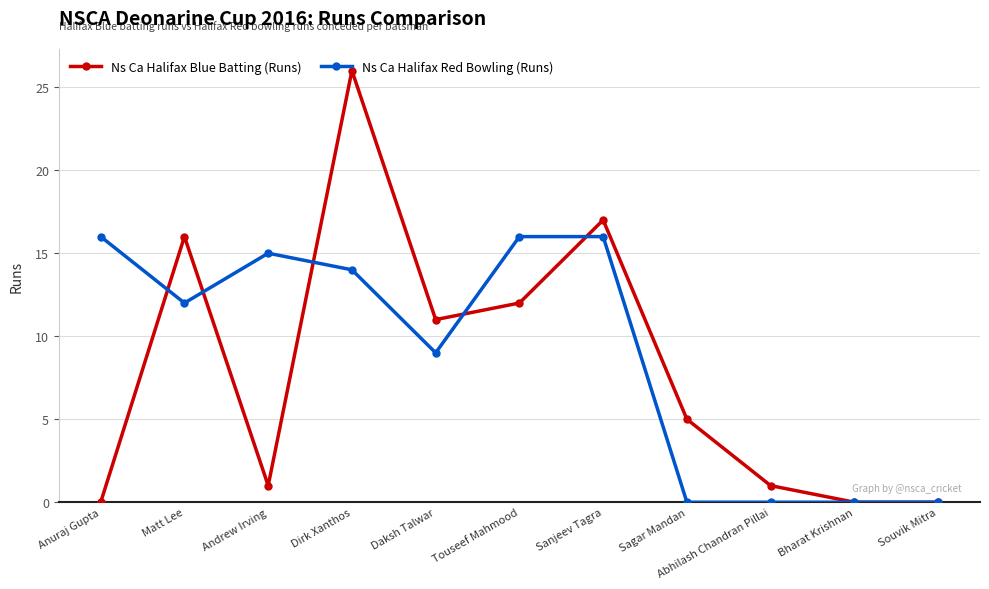

What is the difference between the Ns Ca Halifax Red Bowling (Runs) values at Daksh Talwar and Souvik Mitra?

9